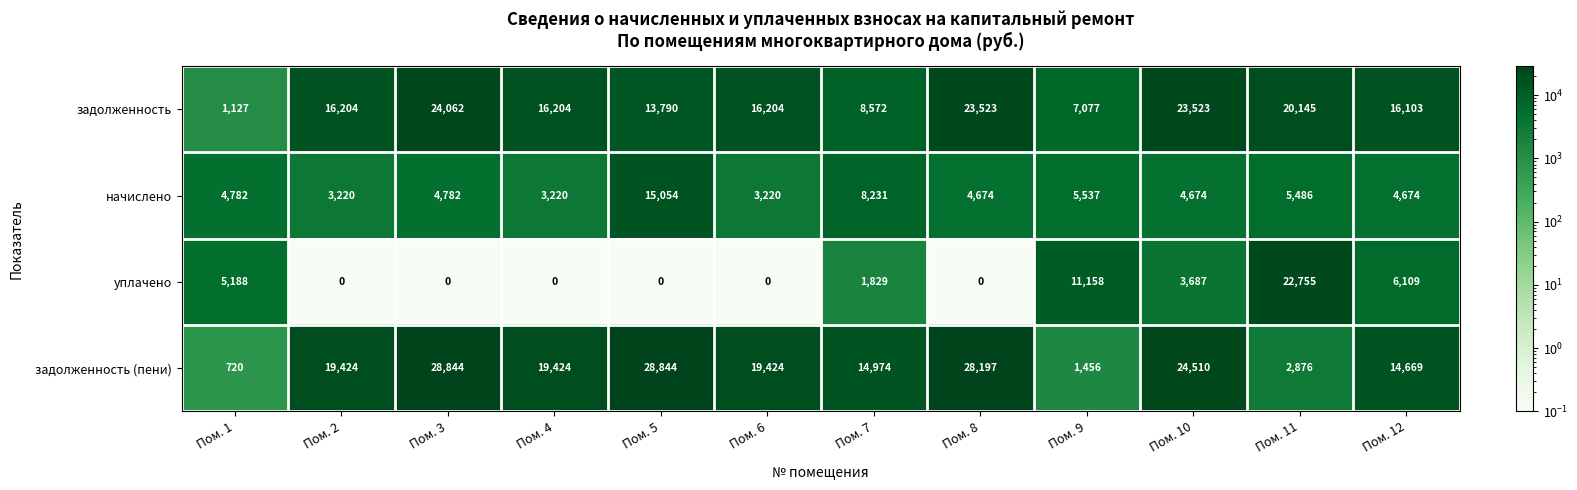

At how many categories does at least one series exceed 22191?

5